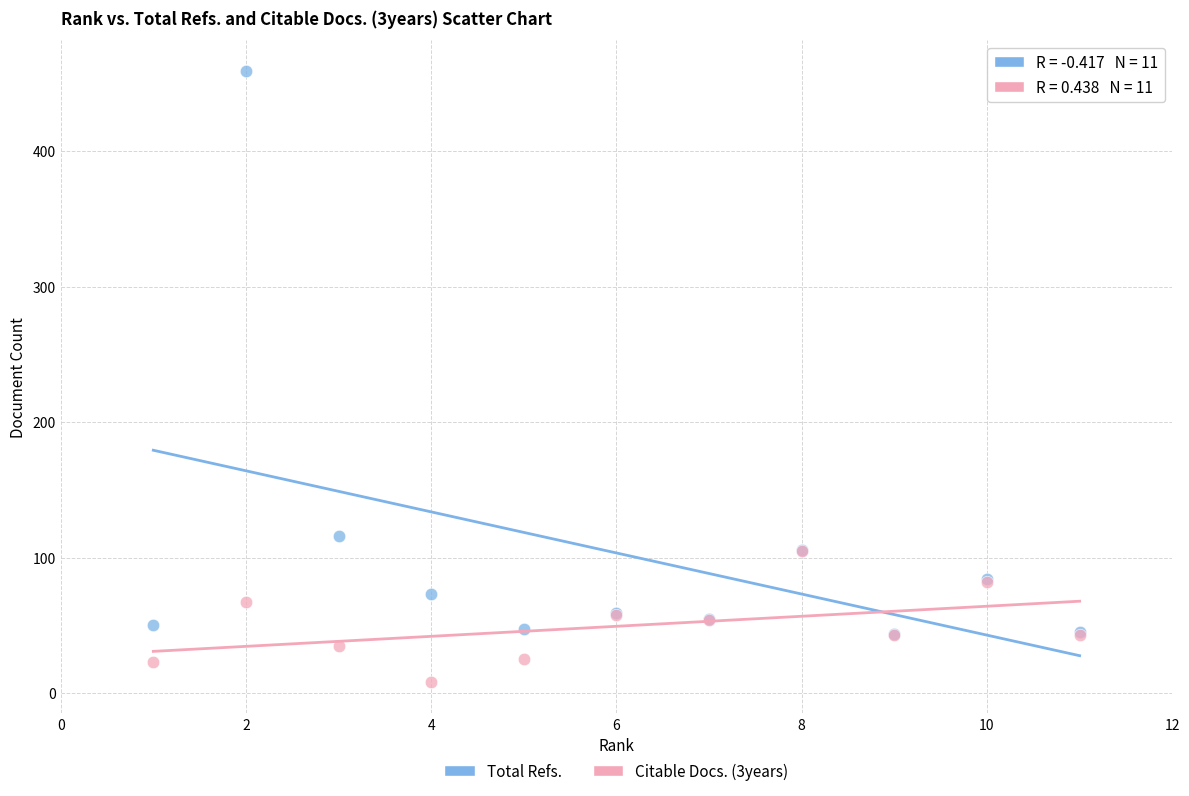

What are all the series names shown in the legend?

Total Refs., Citable Docs. (3years)